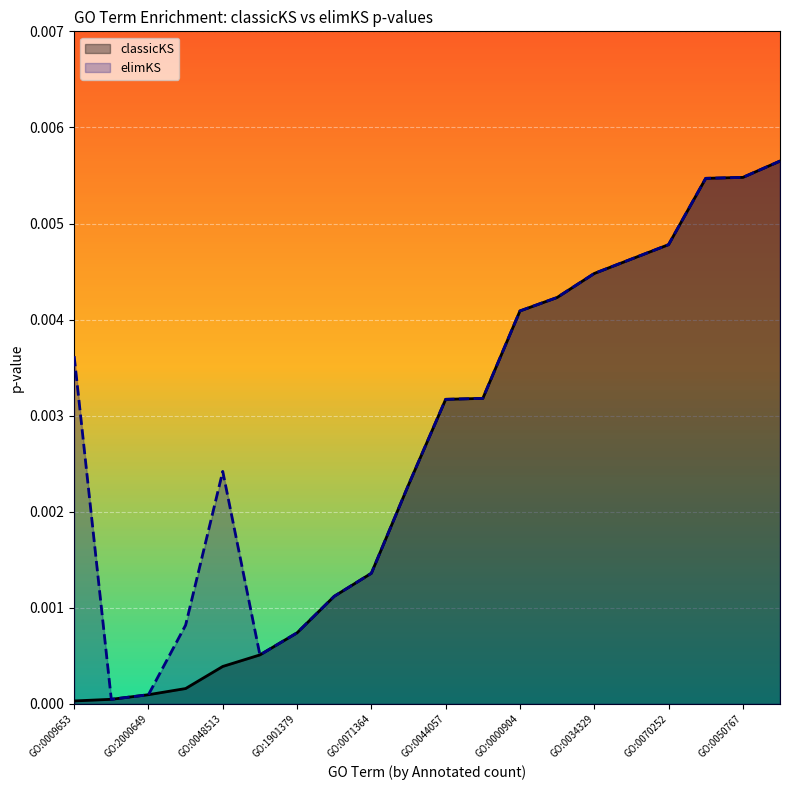

Which series has the largest range (max minus min)?

classicKS